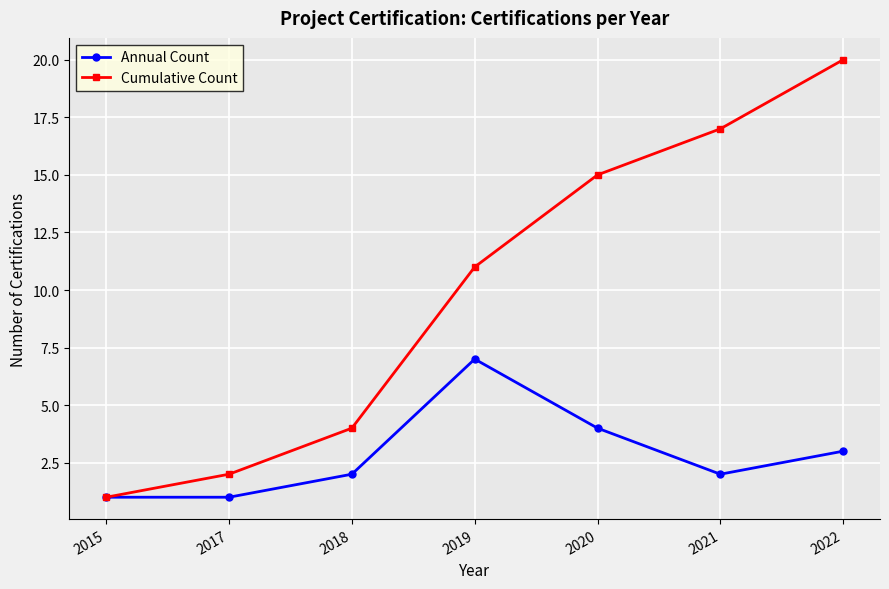

True or false: Annual Count has more than 0 interior local peaks.

True